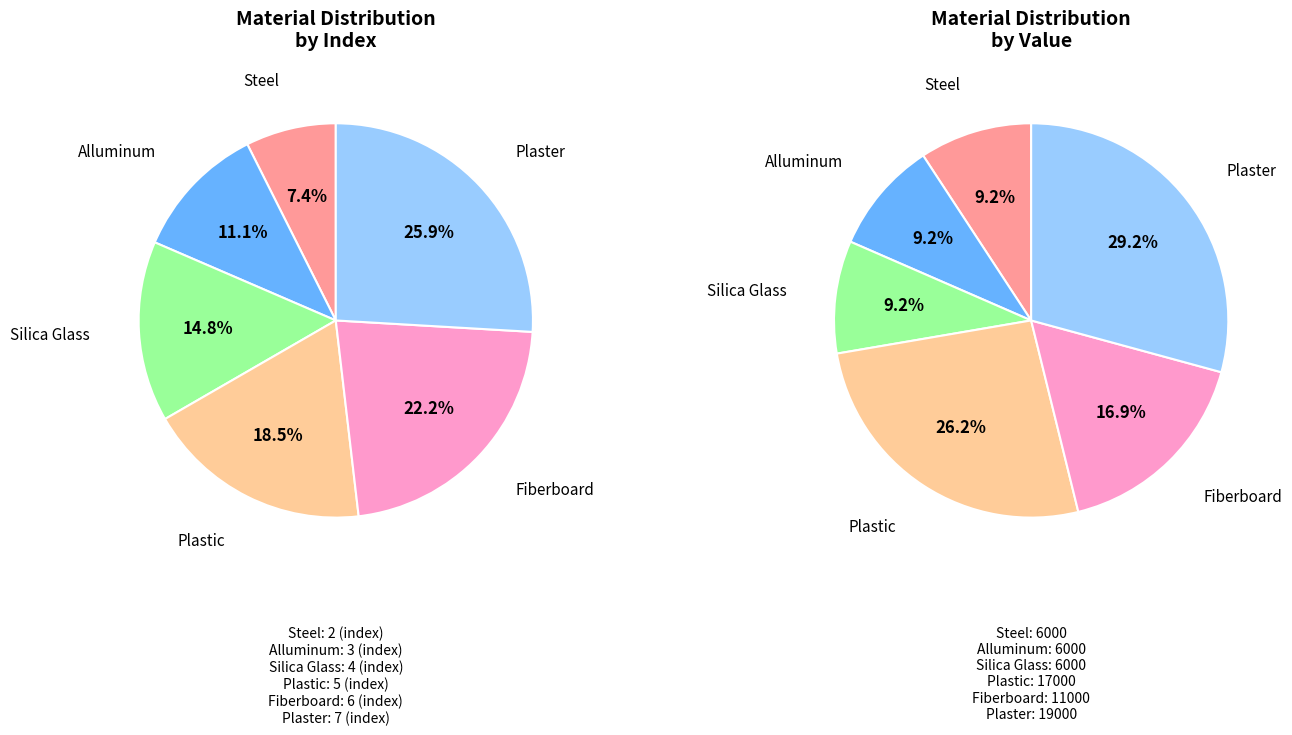

True or false: Alluminum accounts for 5% of the total.

False